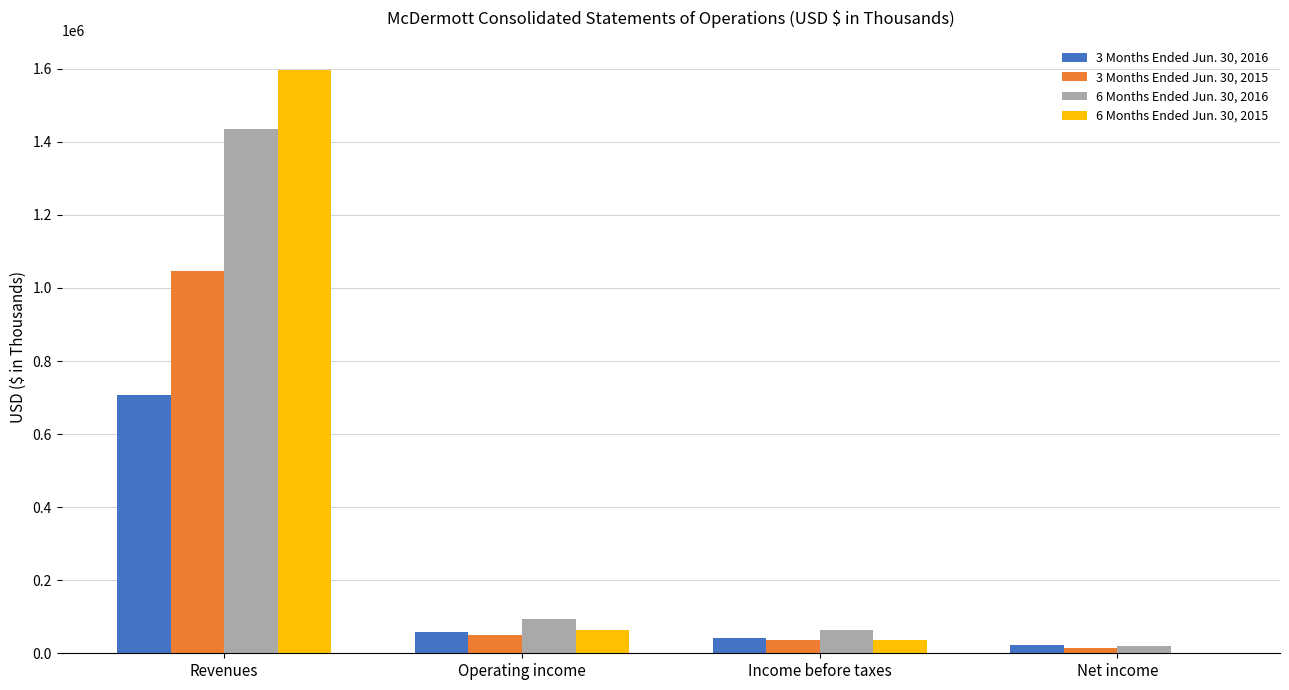

Which category has the highest value in the 3 Months Ended Jun. 30, 2016 series?

Revenues